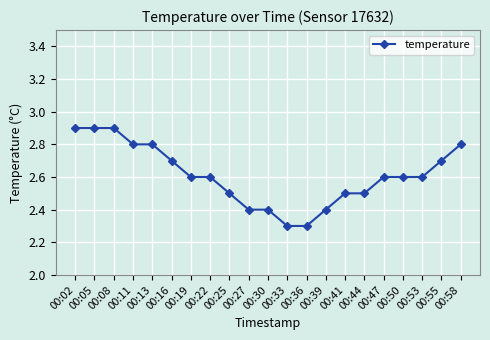

Reading left to right, transcribe all the data shown in this chart.

00:02=2.9	00:05=2.9	00:08=2.9	00:11=2.8	00:13=2.8	00:16=2.7	00:19=2.6	00:22=2.6	00:25=2.5	00:27=2.4	00:30=2.4	00:33=2.3	00:36=2.3	00:39=2.4	00:41=2.5	00:44=2.5	00:47=2.6	00:50=2.6	00:53=2.6	00:55=2.7	00:58=2.8